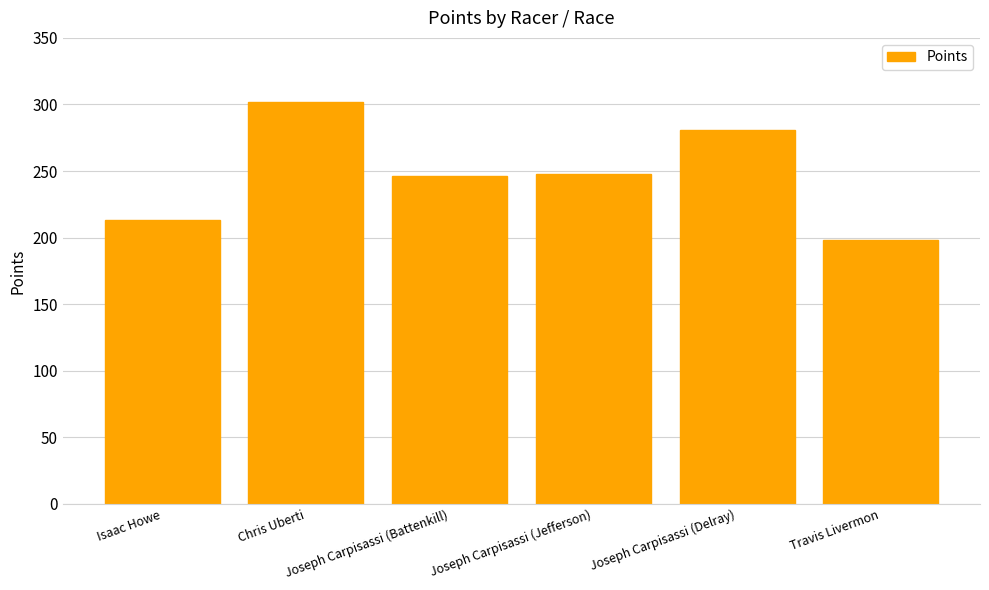

The value at Isaac Howe is 213.1. True or false?

True